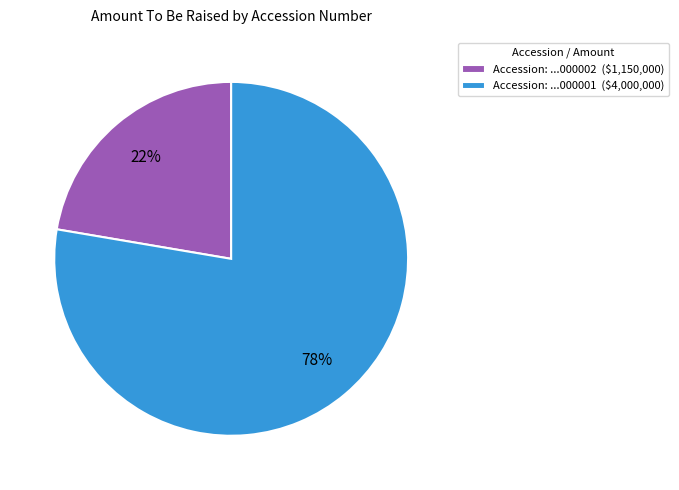

Is it true that Accession: ...000001 ($4,000,000) is 87% of the pie?

False